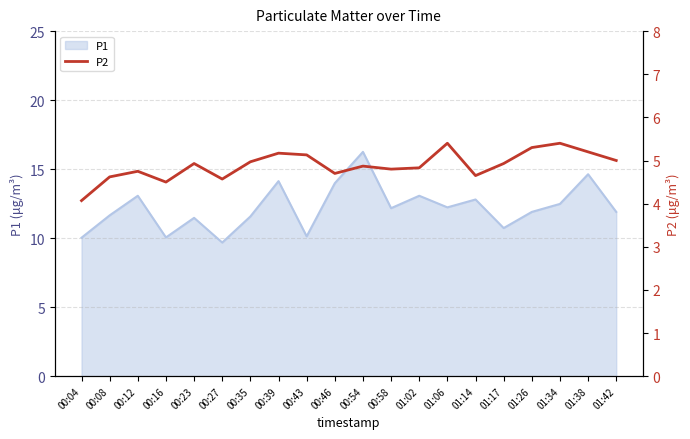

Reading left to right, what are all the values shown in this chart?

4.1	4.6	4.8	4.5	4.9	4.6	5.0	5.2	5.1	4.7	4.9	4.8	4.8	5.4	4.7	4.9	5.3	5.4	5.2	5.0